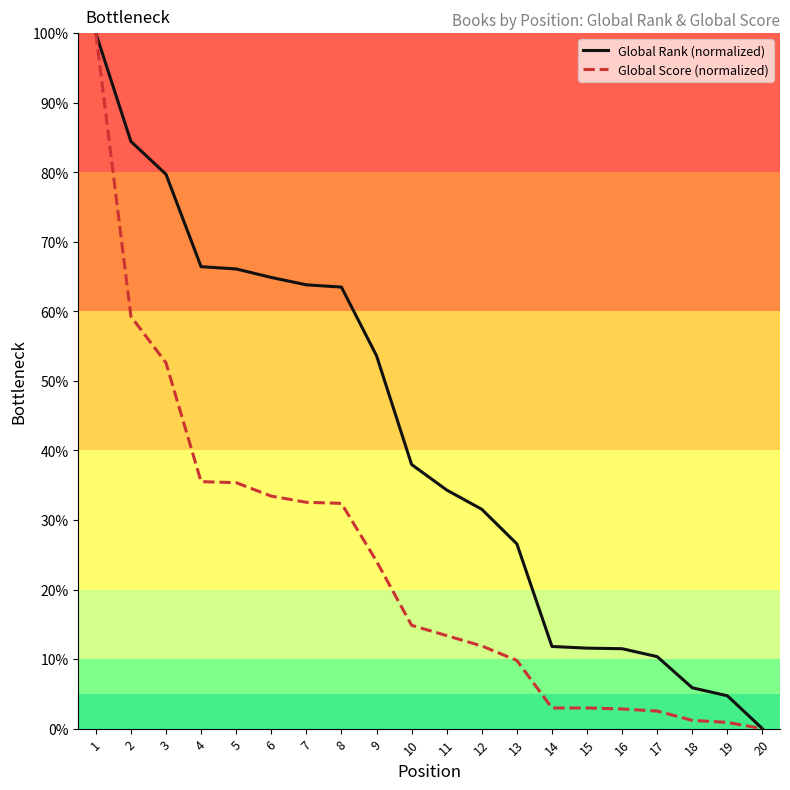

At which label is Global Rank (normalized) closest to 50?

9